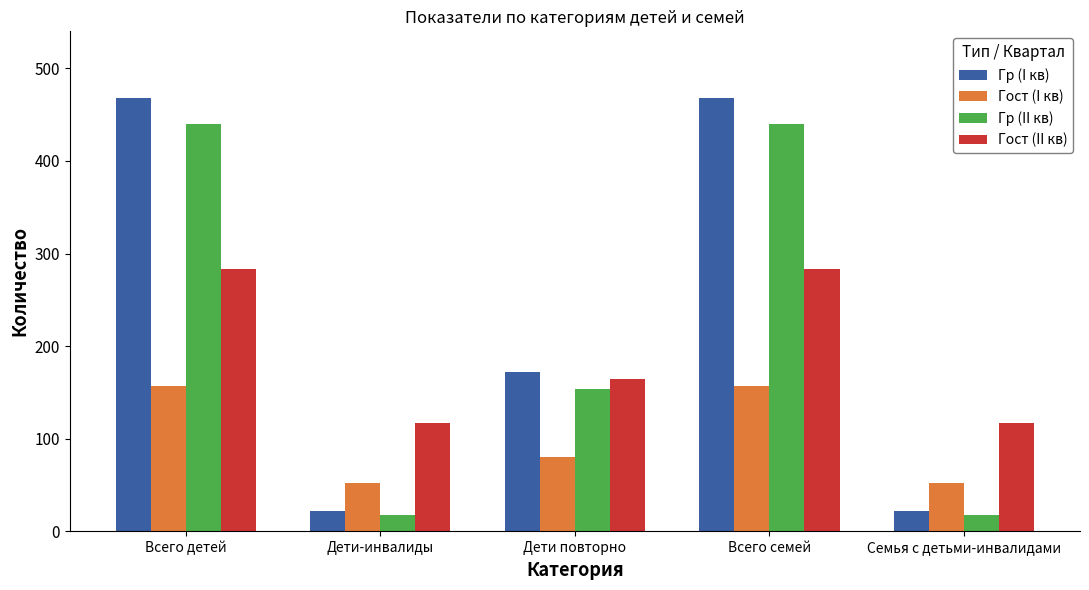

Is the value of Гост (I кв) at Дети-инвалиды greater than the value of Гр (I кв) at Всего детей?

No